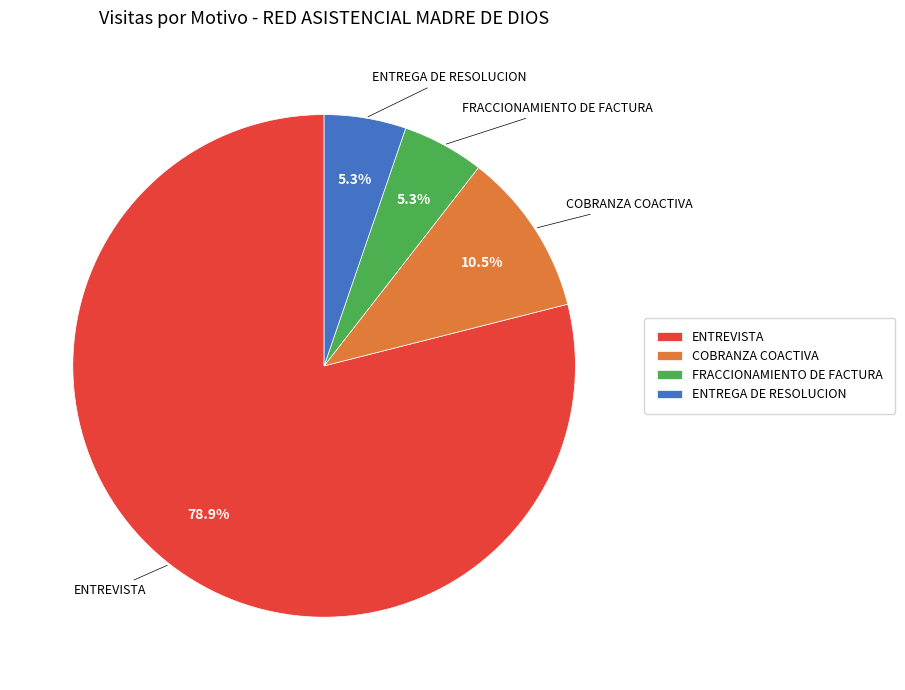

Is the sum of ENTREVISTA and FRACCIONAMIENTO DE FACTURA greater than half?

Yes